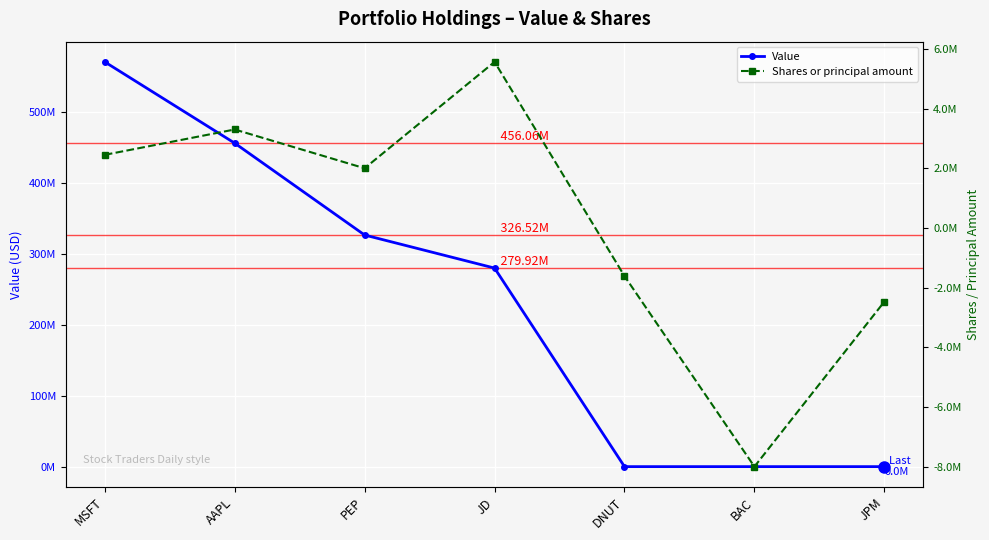

How many positive values does the Value series have?

4